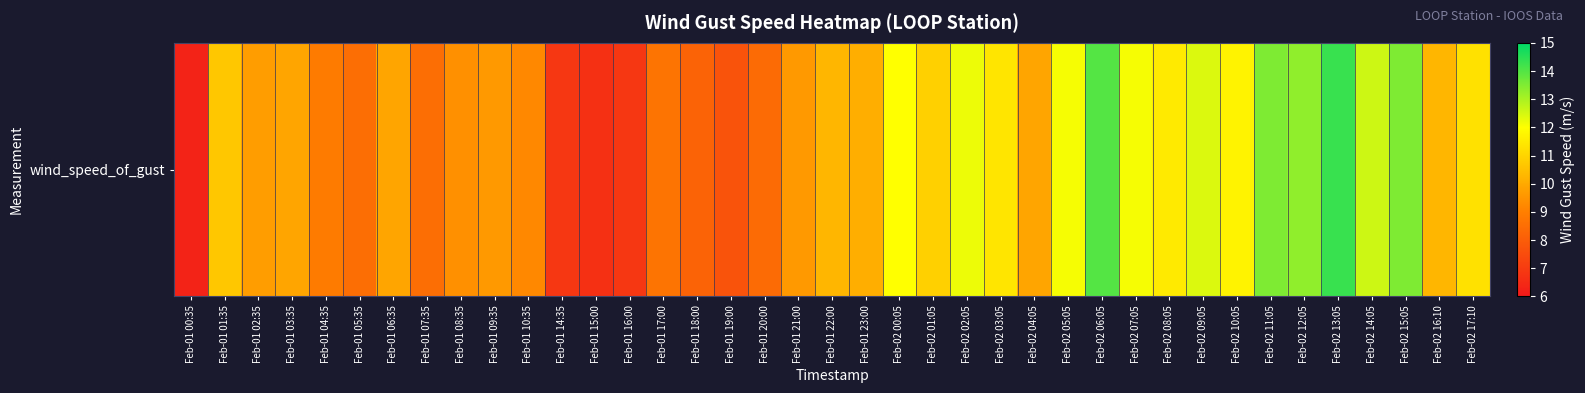

What is the difference between the maximum and second lowest values?

7.6